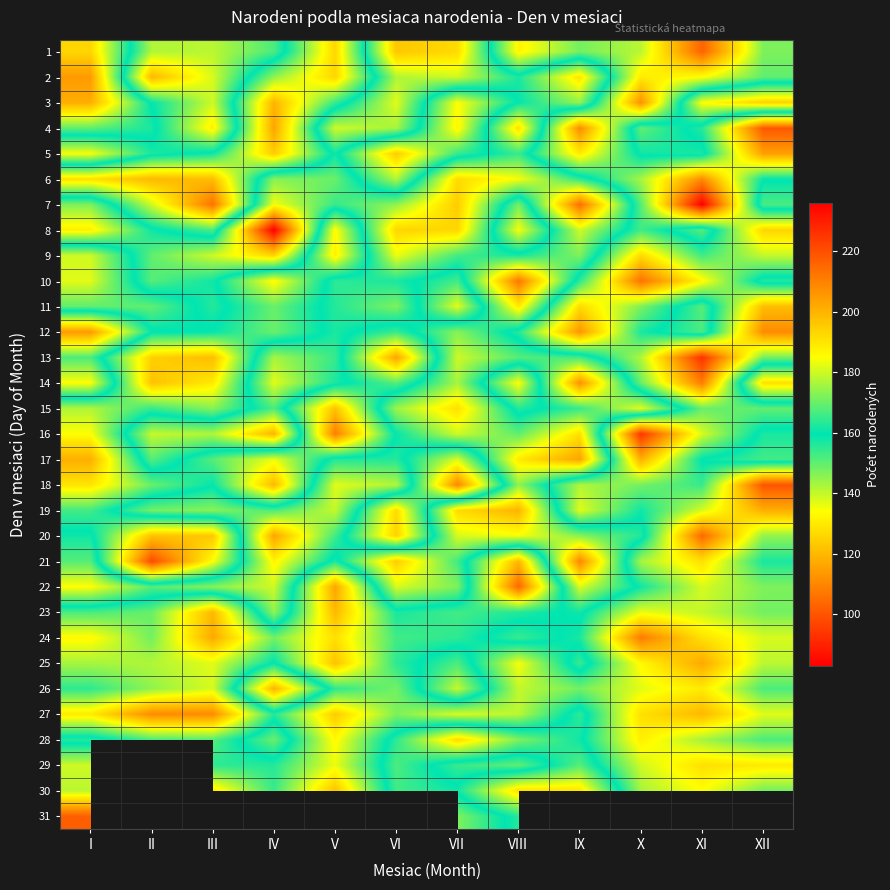

What is the difference between the maximum and second lowest values in the 21 series?

89.0